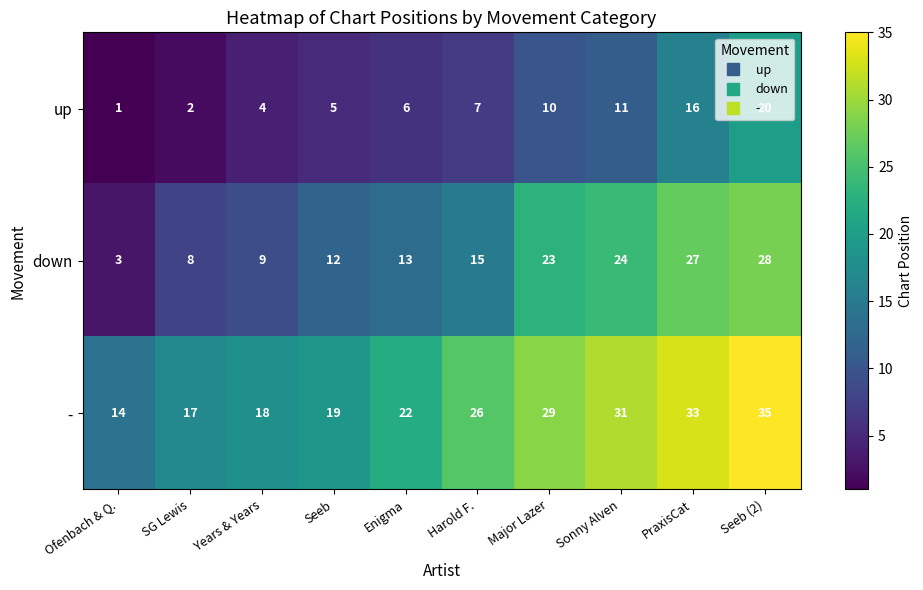

The down series shows 3 at Ofenbach & Q.. True or false?

True